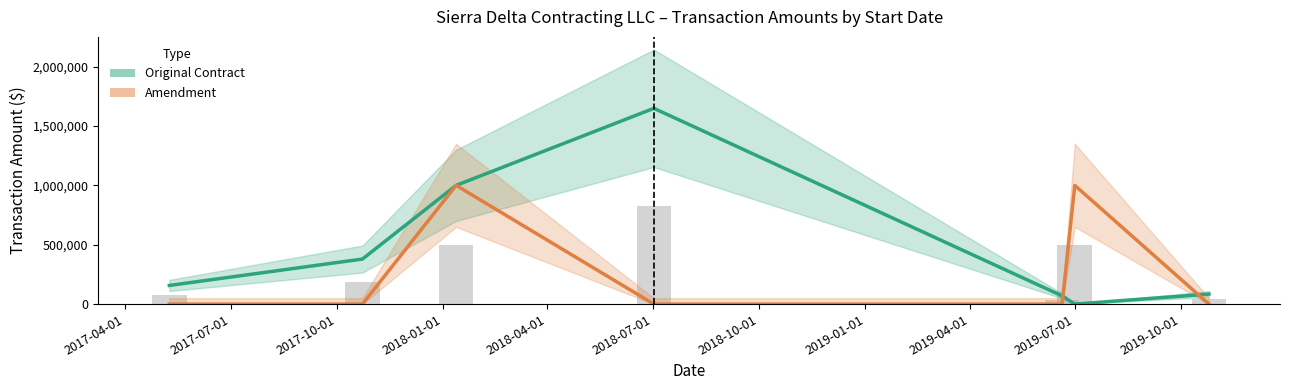

What is the value of the Original Contract bar at the 4th from the left?

1649000